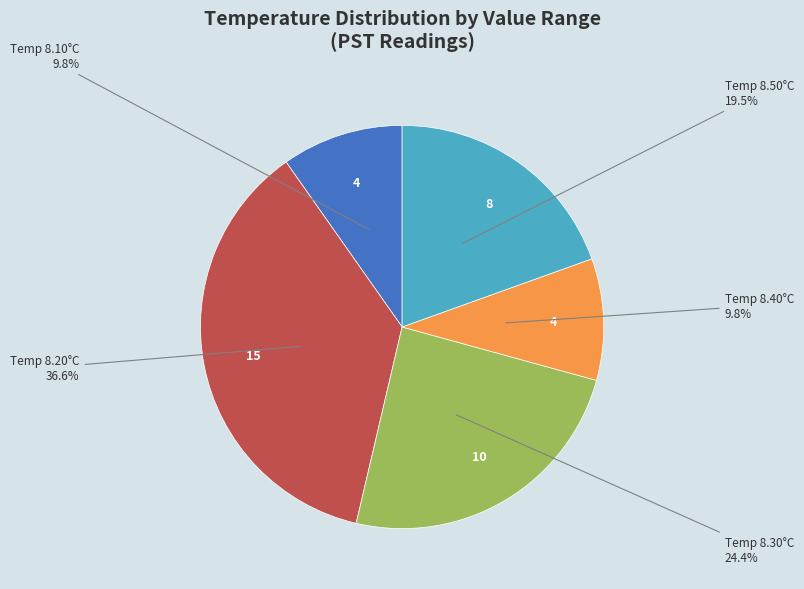

To the nearest percent, what is the average slice percentage?

20%